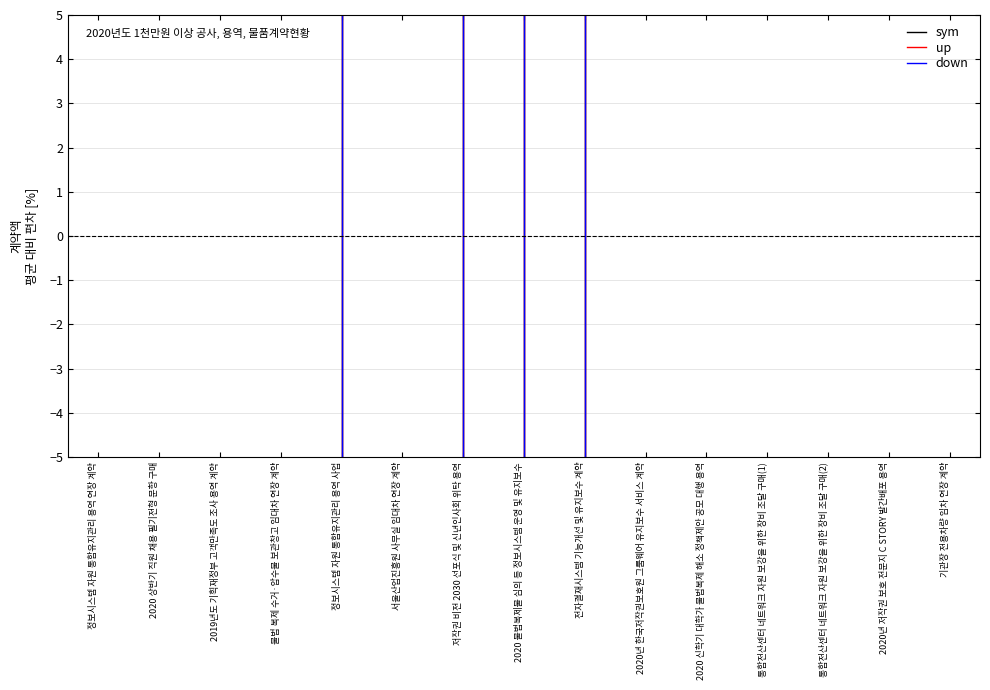

Between 통합전산센터 네트워크 자원 보강을 위한 장비 조달 구매(1) and 기관장 전용차량 임차 연장 계약, which series saw the biggest shift?

down